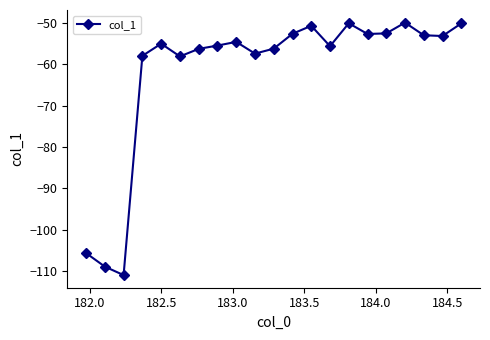

What is the value of the 10th point from the left?

-57.4